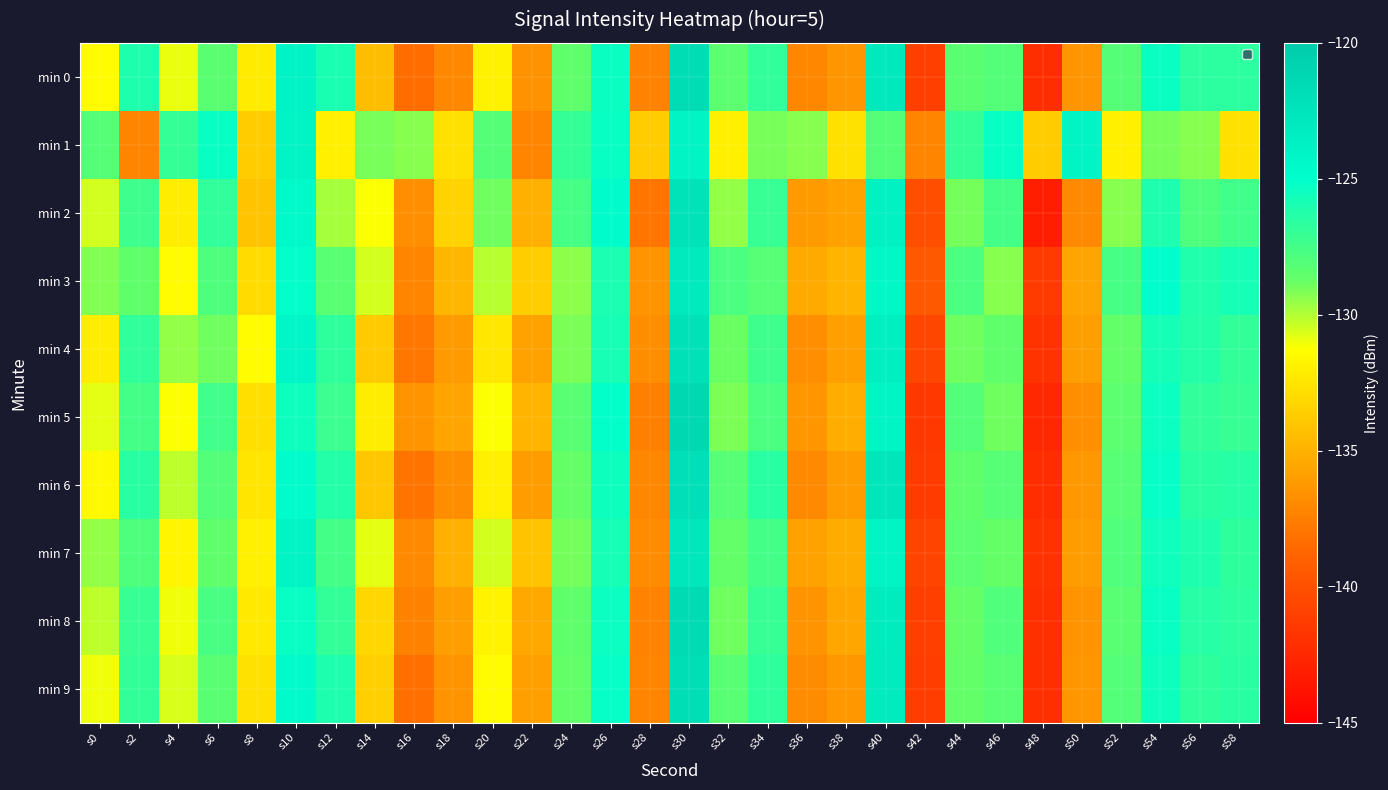

Between s28 and s42, which series saw the biggest shift?

min 6